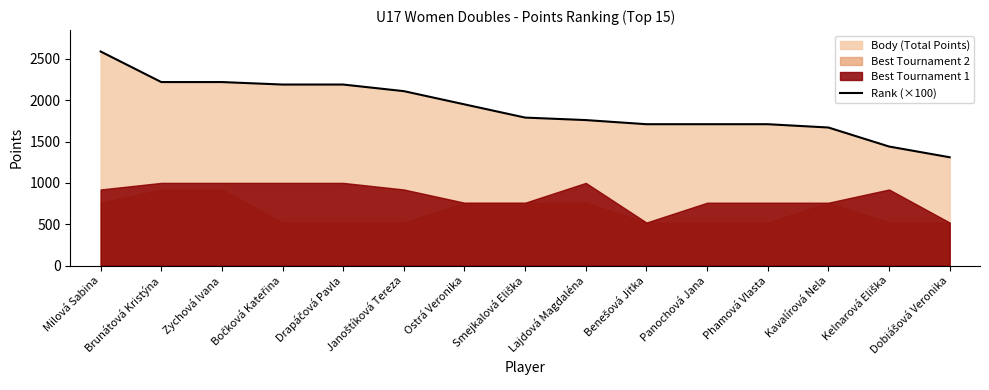

What is the difference between the maximum and minimum values?

1280